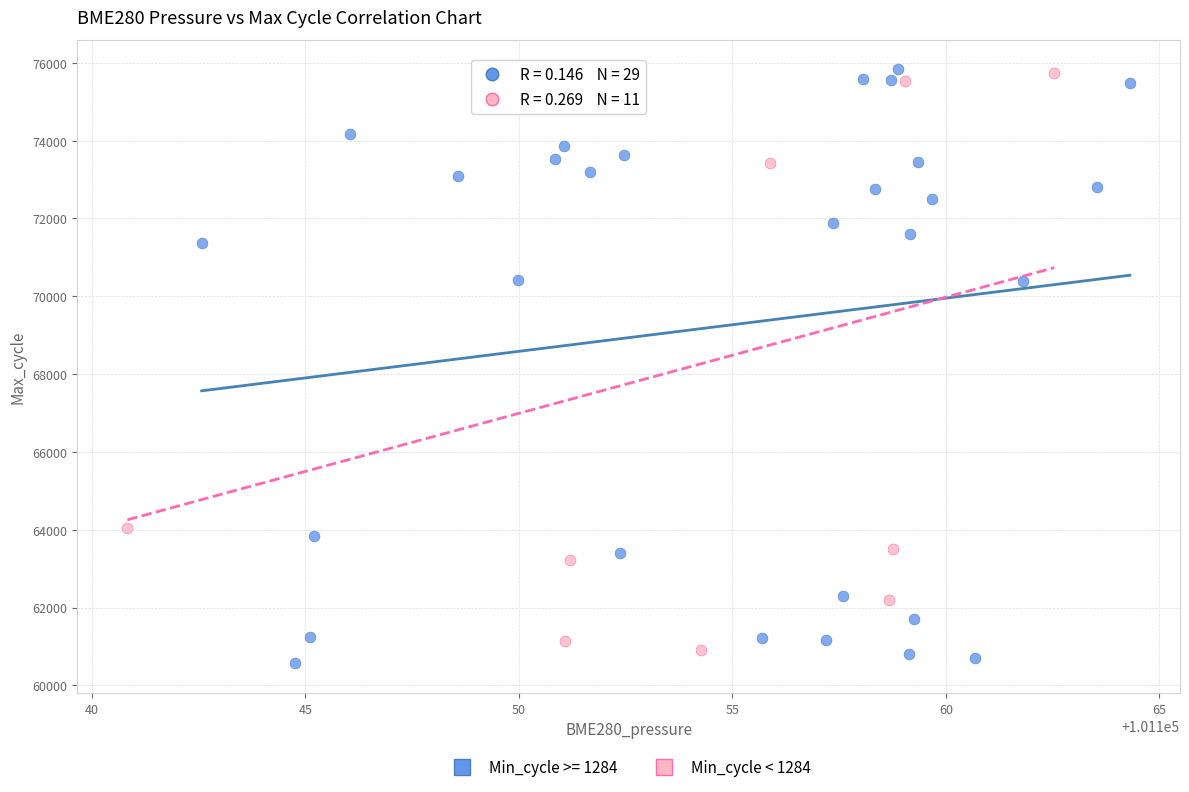

Which series has the largest Y range (max minus min)?

Min_cycle >= 1284